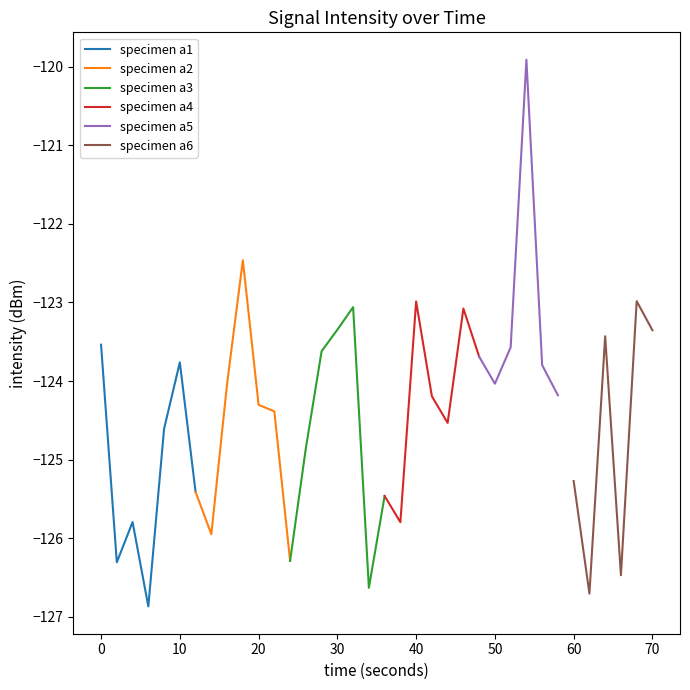

What is the value of the 16th point from the left?

-123.3